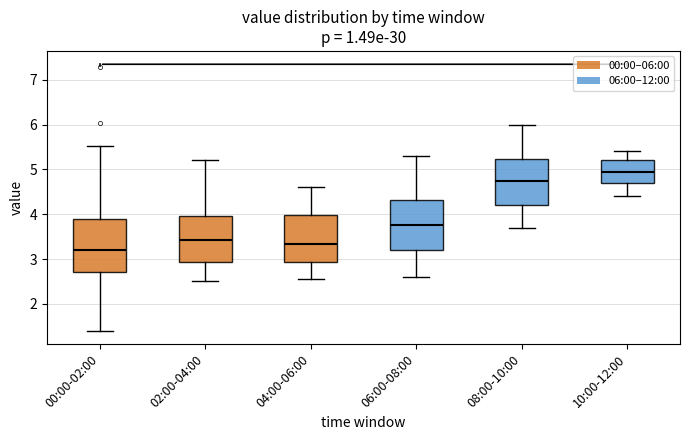

Reading left to right, read every box against the y-axis: the position of its median line, the range the box covers, and the ends of its whiskers. The values are not printed on the chart, so give them approximately, as read against the axis.

00:00-02:00: median 3.2, box 2.7 to 3.9, whiskers 1.4 to 5.5
02:00-04:00: median 3.4, box 2.9 to 4.0, whiskers 2.5 to 5.2
04:00-06:00: median 3.3, box 2.9 to 4.0, whiskers 2.6 to 4.6
06:00-08:00: median 3.8, box 3.2 to 4.3, whiskers 2.6 to 5.3
08:00-10:00: median 4.8, box 4.2 to 5.2, whiskers 3.7 to 6.0
10:00-12:00: median 5.0, box 4.7 to 5.2, whiskers 4.4 to 5.4